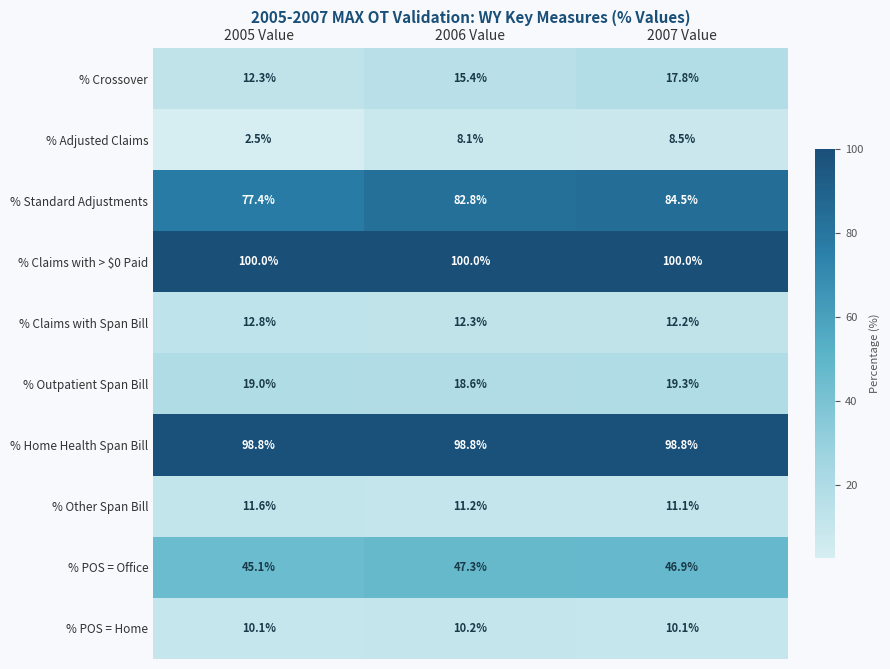

Rank the series by their maximum value, from highest to lowest.

% Claims with > $0 Paid, % Home Health Span Bill, % Standard Adjustments, % POS = Office, % Outpatient Span Bill, % Crossover, % Claims with Span Bill, % Other Span Bill, % POS = Home, % Adjusted Claims